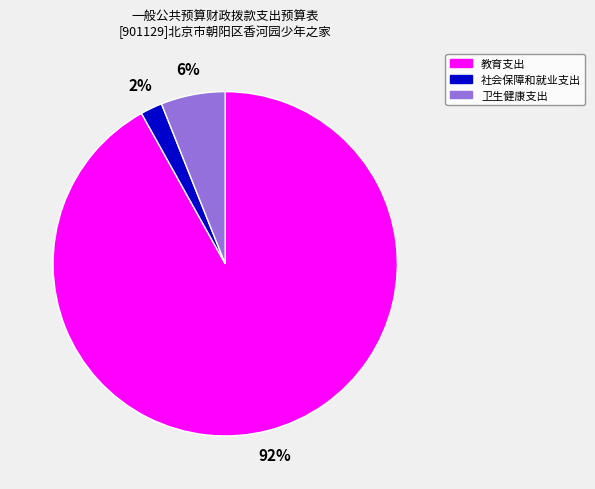

Count the number of slices in the pie.

3